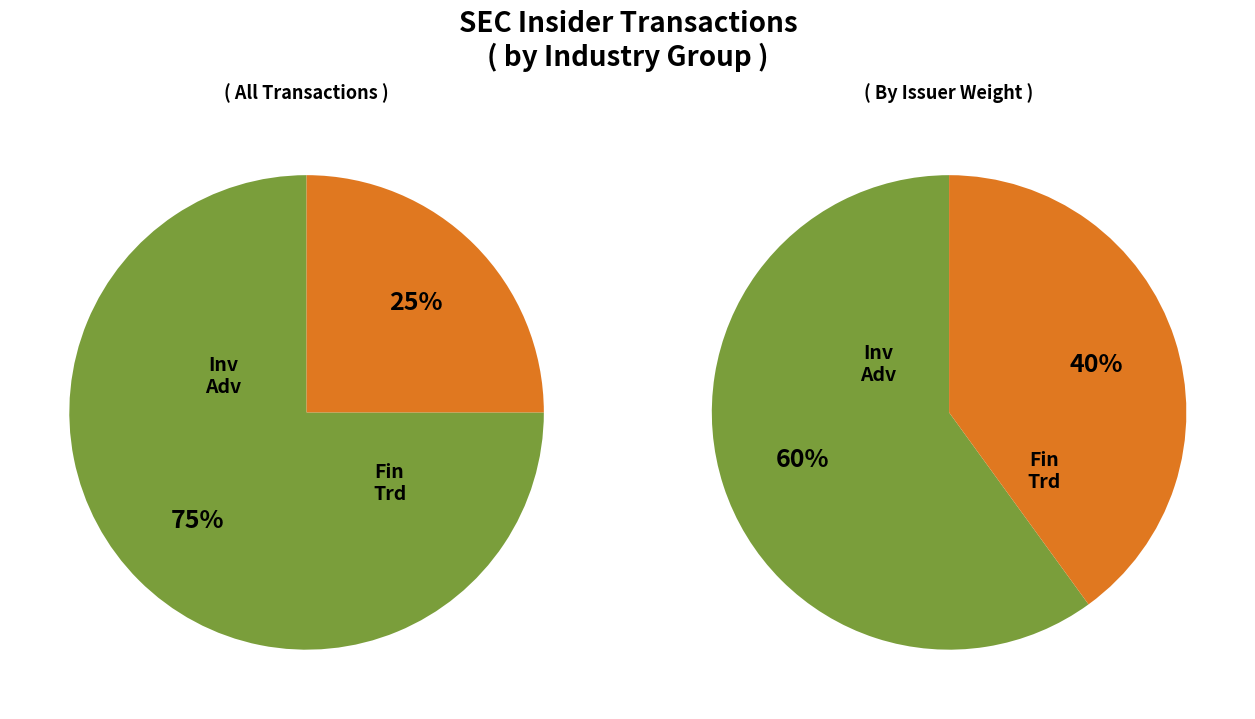

Which category has the biggest portion of the pie?

Investment Advice